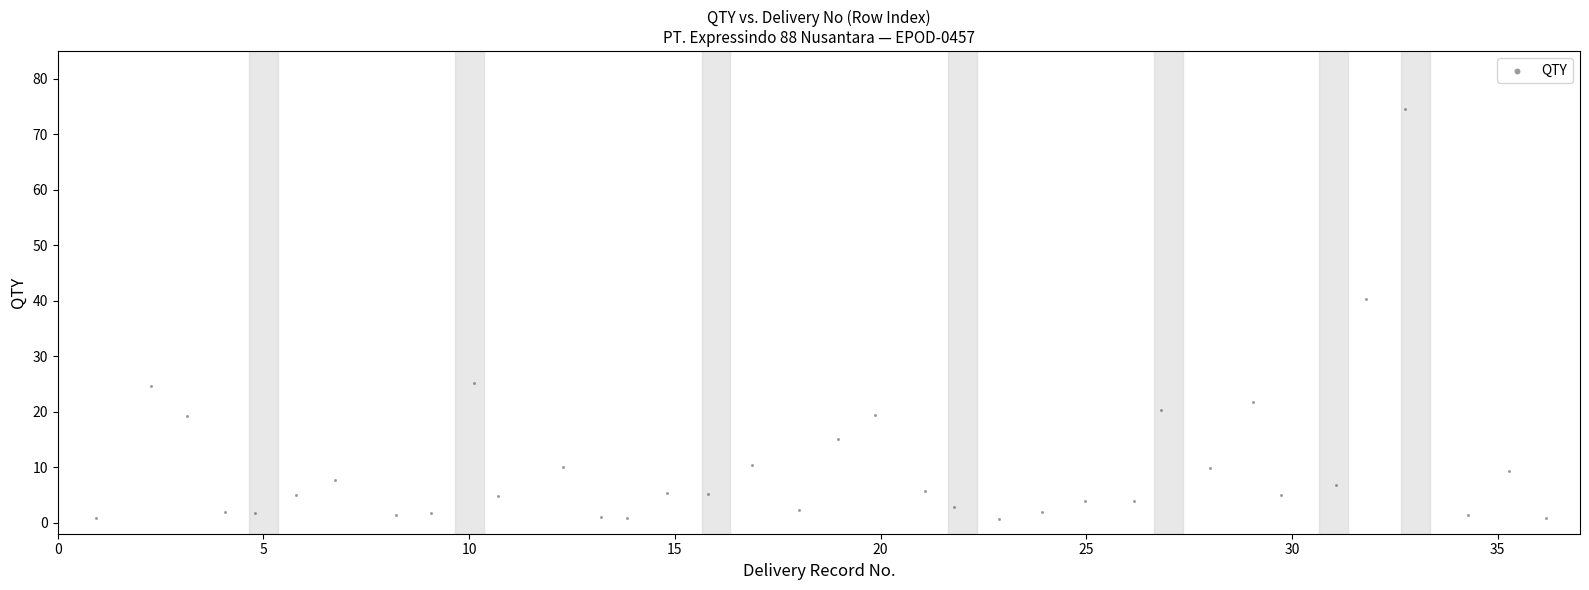

What is the range of X values (max minus min)?

35.3